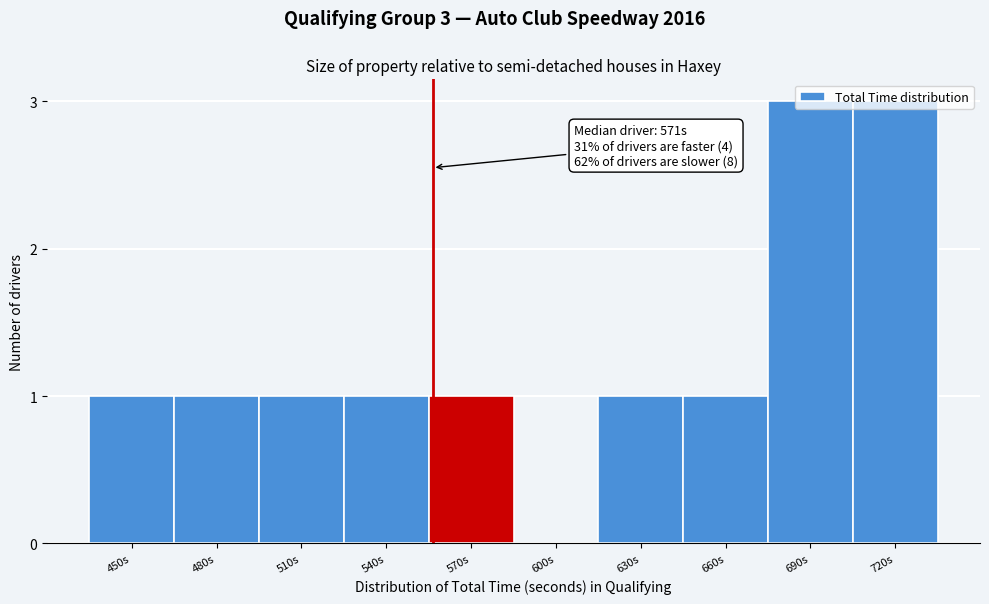

What is the sum of all values?

13